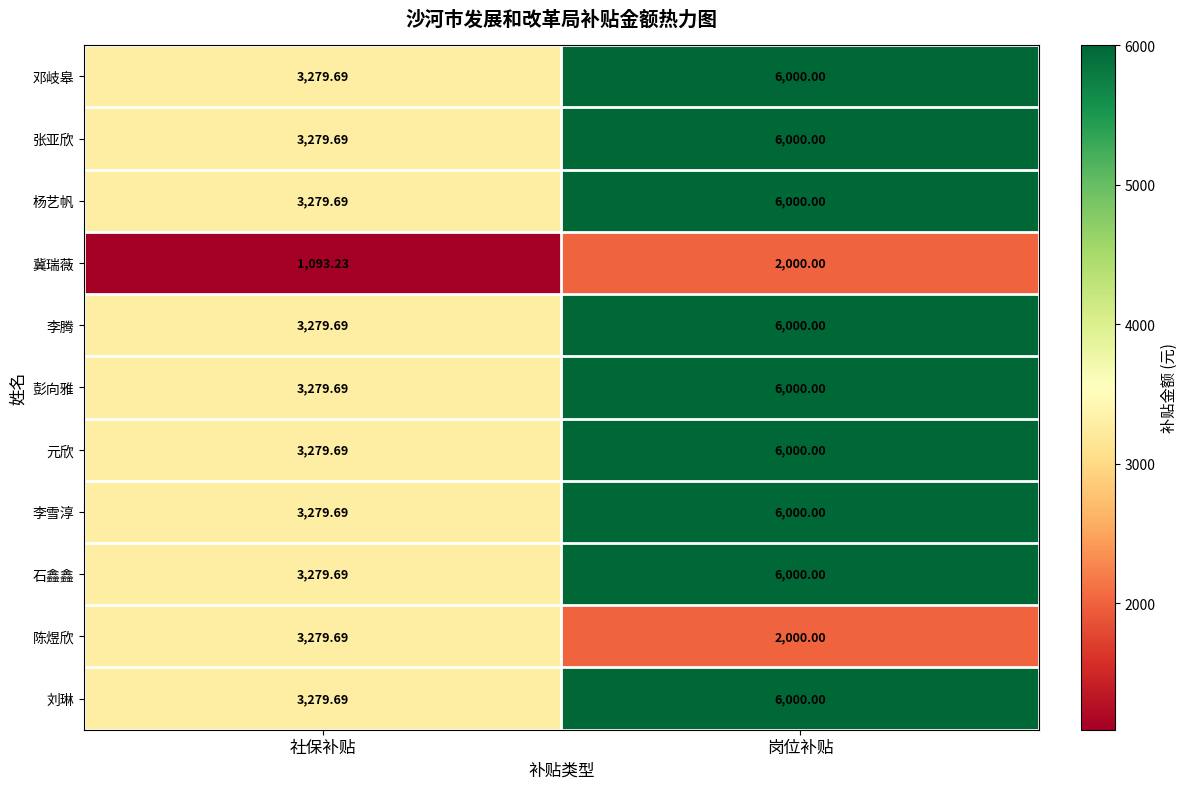

At which category is the sum across all series the highest?

岗位补贴